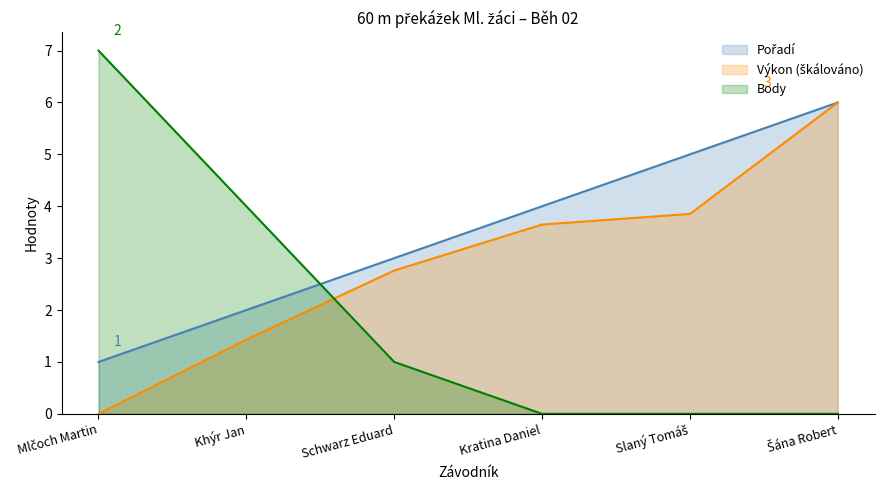

The value of Body at Mlčoch Martin is 7.0. True or false?

True